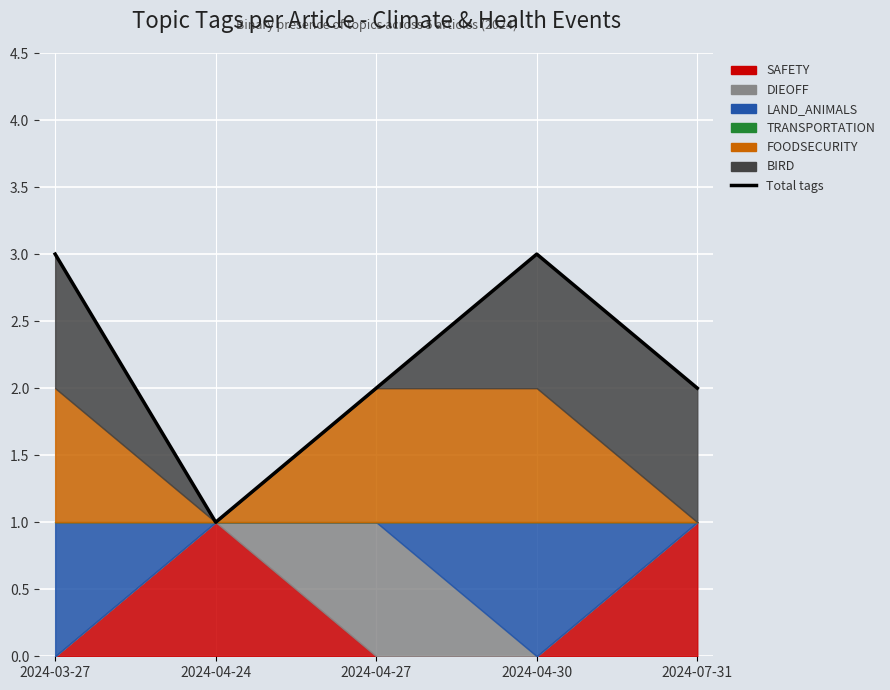

What position from the left is 2024-04-24?

2